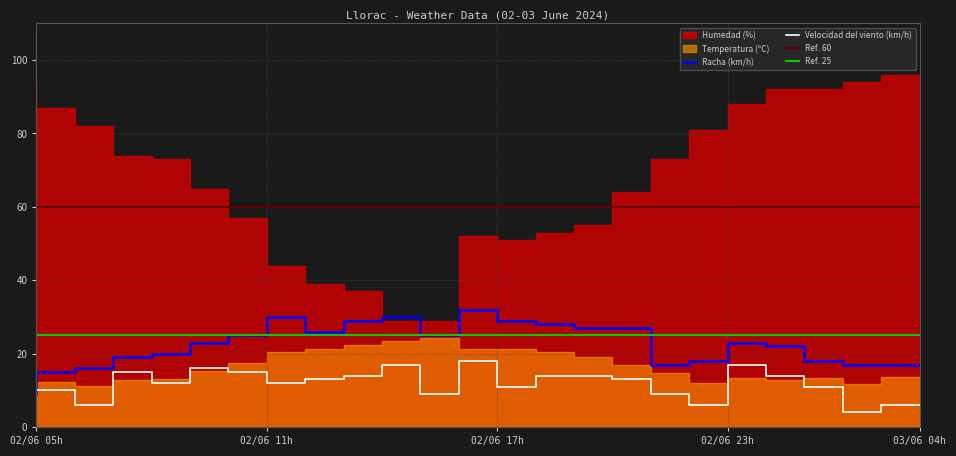

True or false: Racha (km/h) and Velocidad del viento (km/h) intersect in this chart.

False